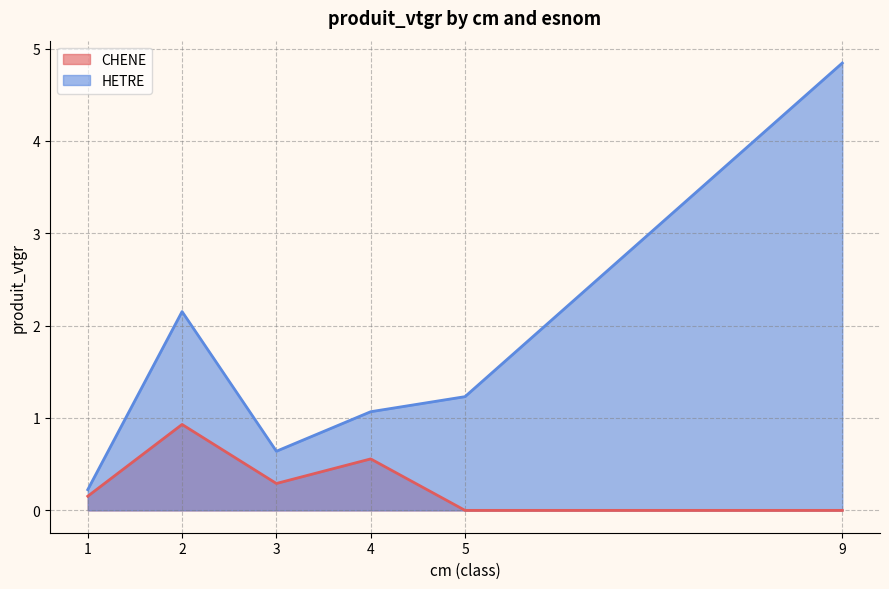

What is the ratio of the value at 9 to the value at 4?

4.5